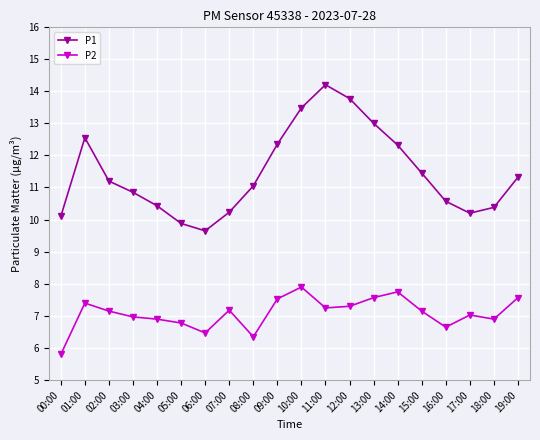

List the series in order of their peak value, lowest first.

P2, P1